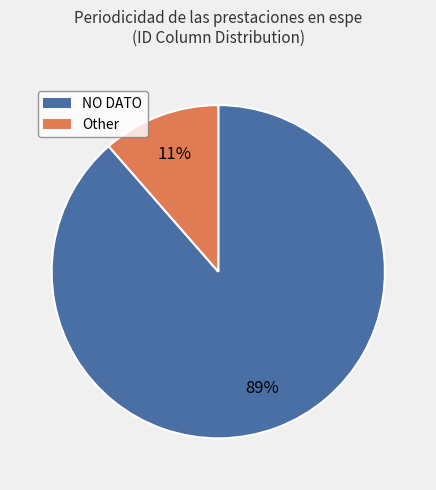

How many segments does this pie chart have?

2